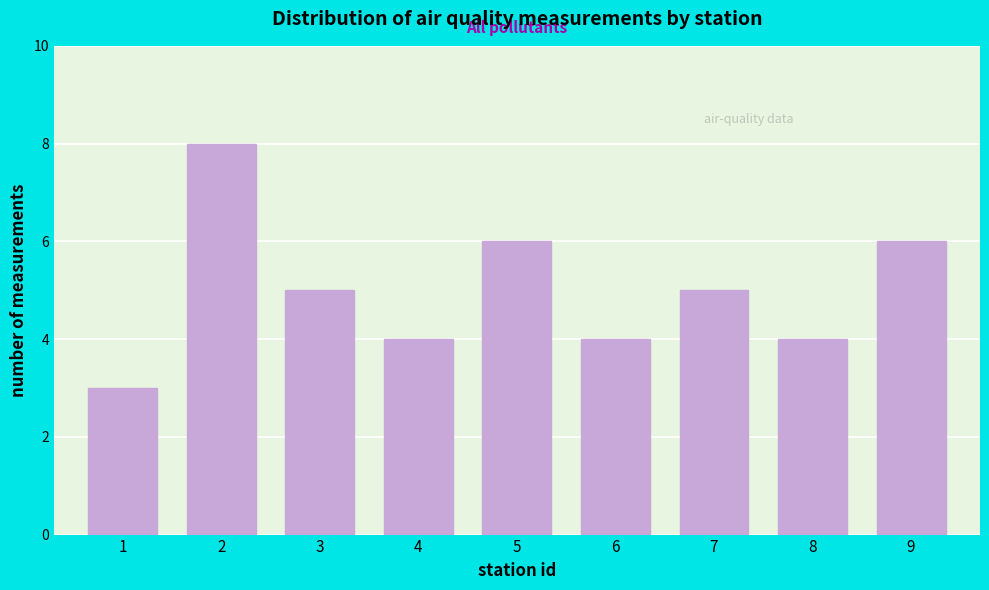

Reading left to right, transcribe all the data shown in this chart.

1=3	2=8	3=5	4=4	5=6	6=4	7=5	8=4	9=6